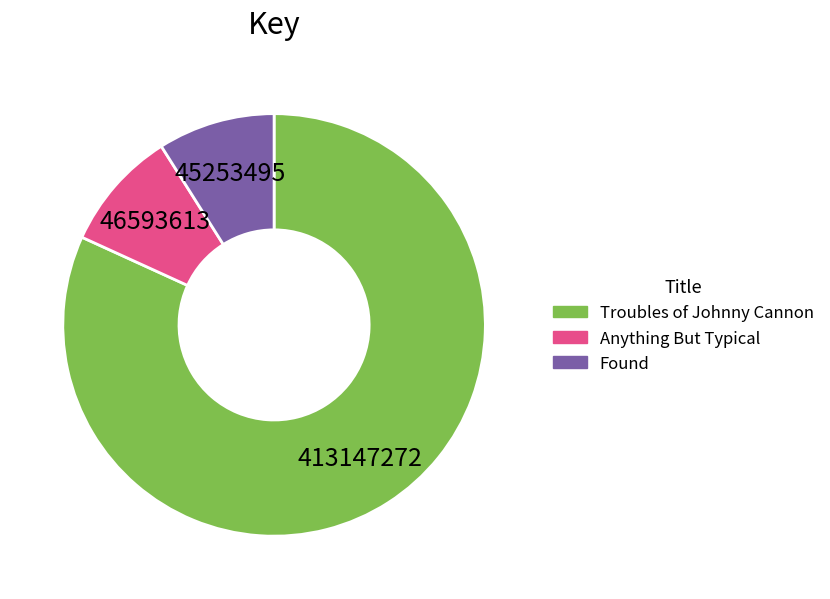

Which category has the biggest portion of the pie?

Troubles of Johnny Cannon